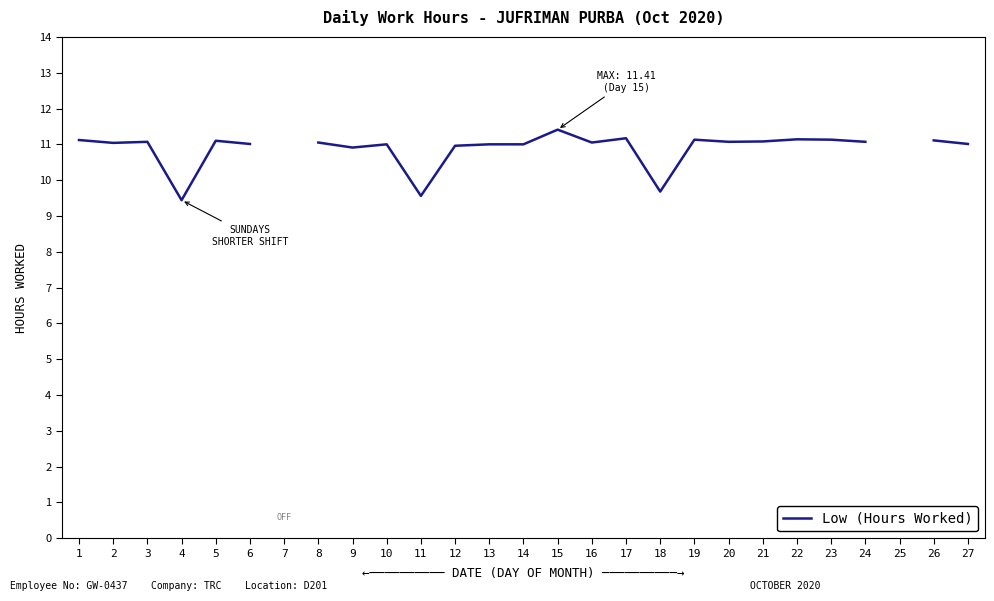

True or false: the data shows 11.0 at 14.

True